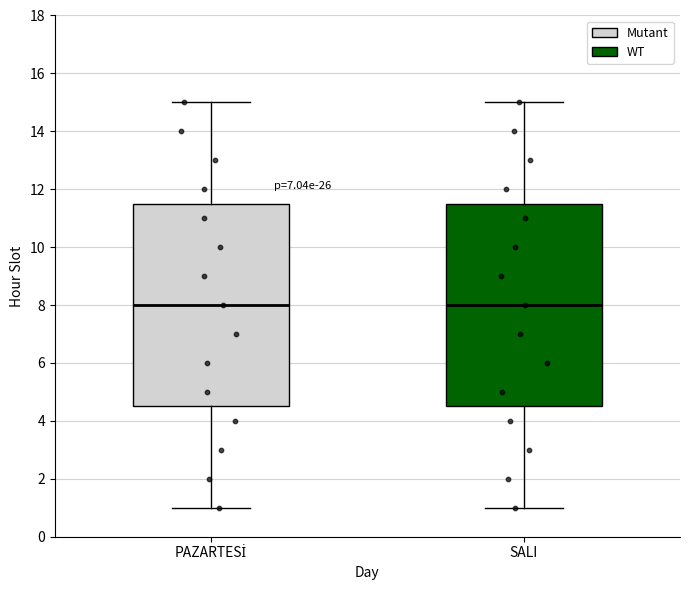

Where does the median line of the box for SALI sit on the y-axis? The values are not printed on the chart, so give them approximately, as read against the axis.

8.0